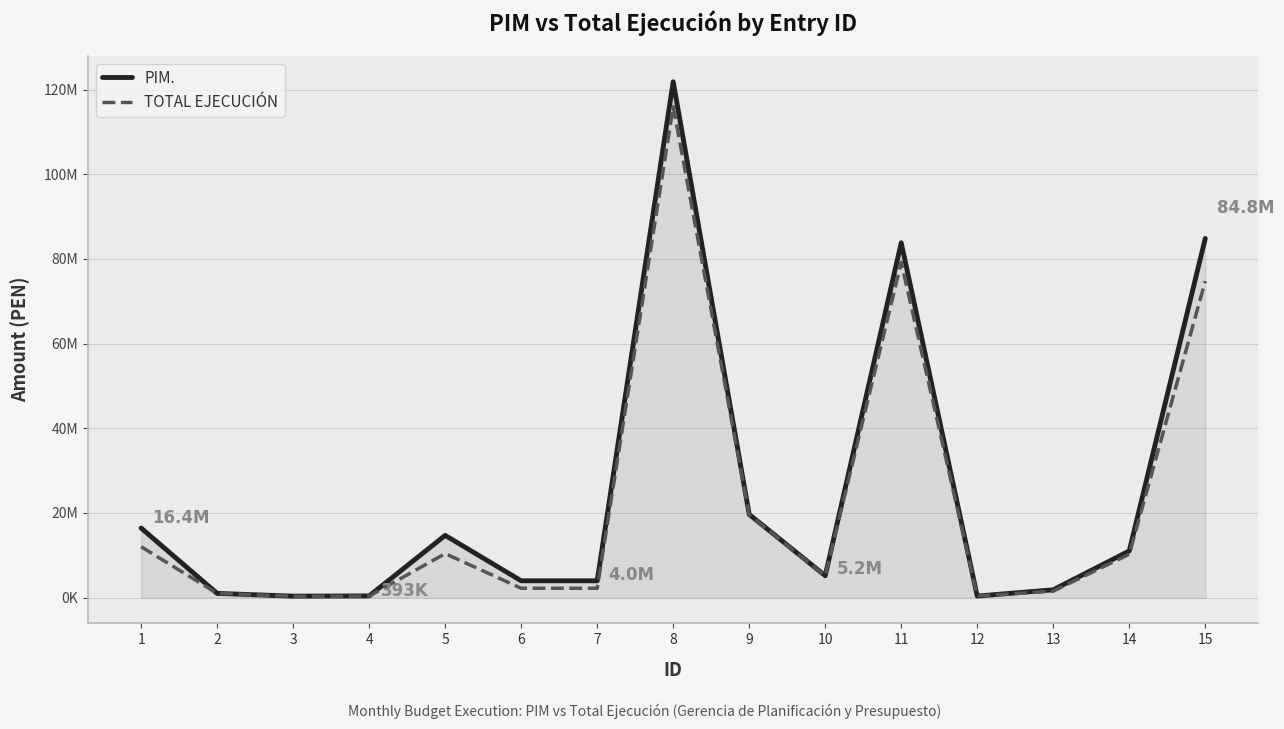

Does the chart display data point markers on the line(s)?

No